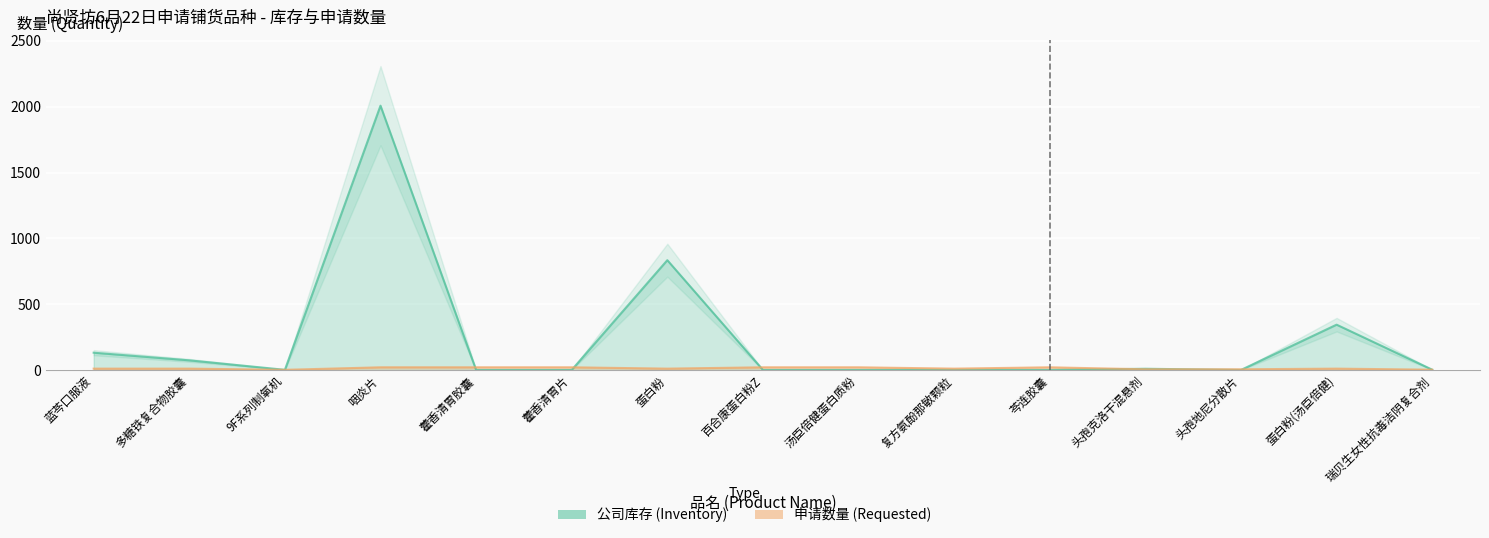

Read the 公司库存 value at 瑞贝生女性抗毒洁阴复合剂.

2